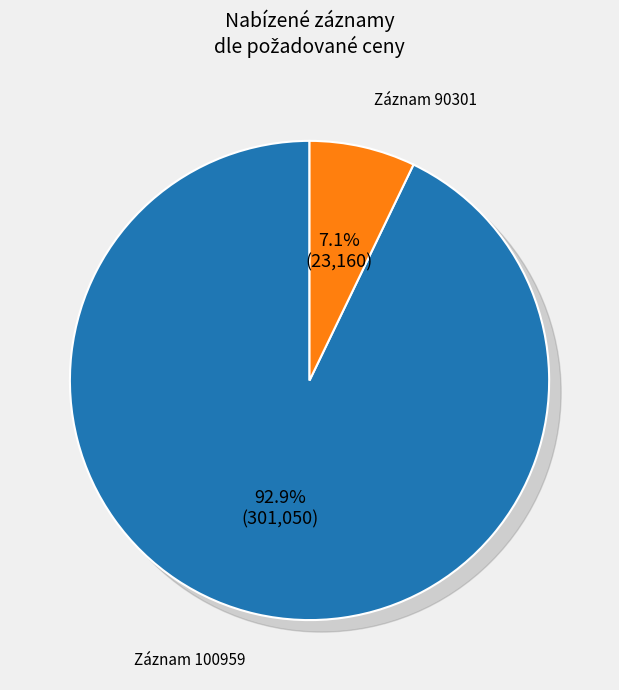

What is the ratio of the value at 90301 to the value at 100959?

0.1